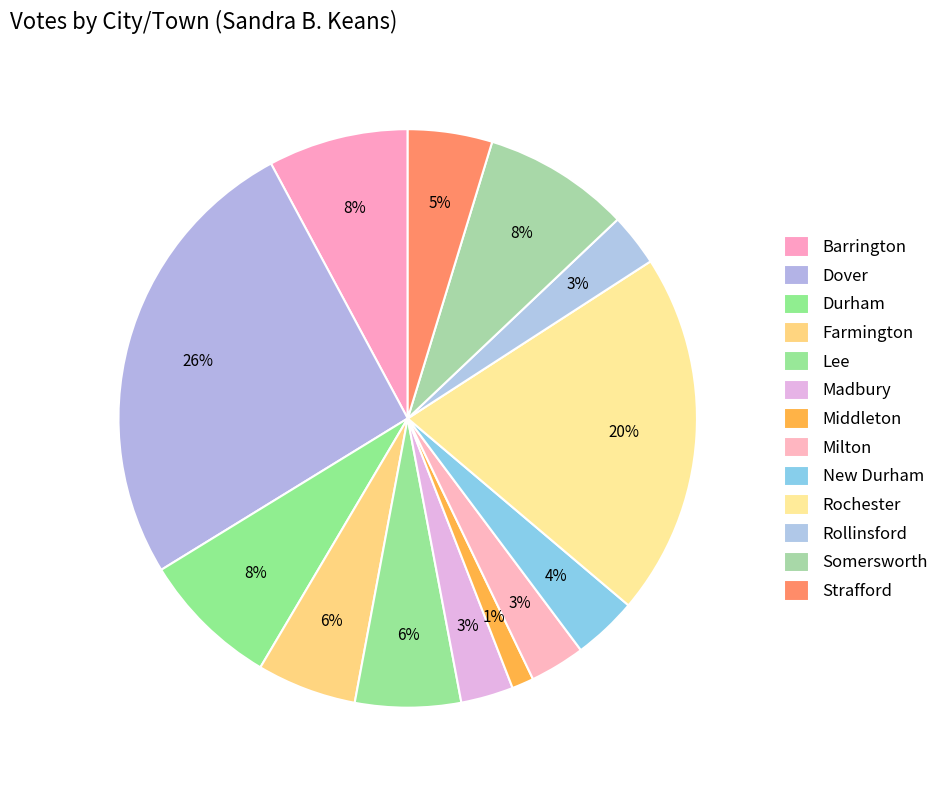

To the nearest percent, what is the combined percentage of Madbury and Farmington?

9%